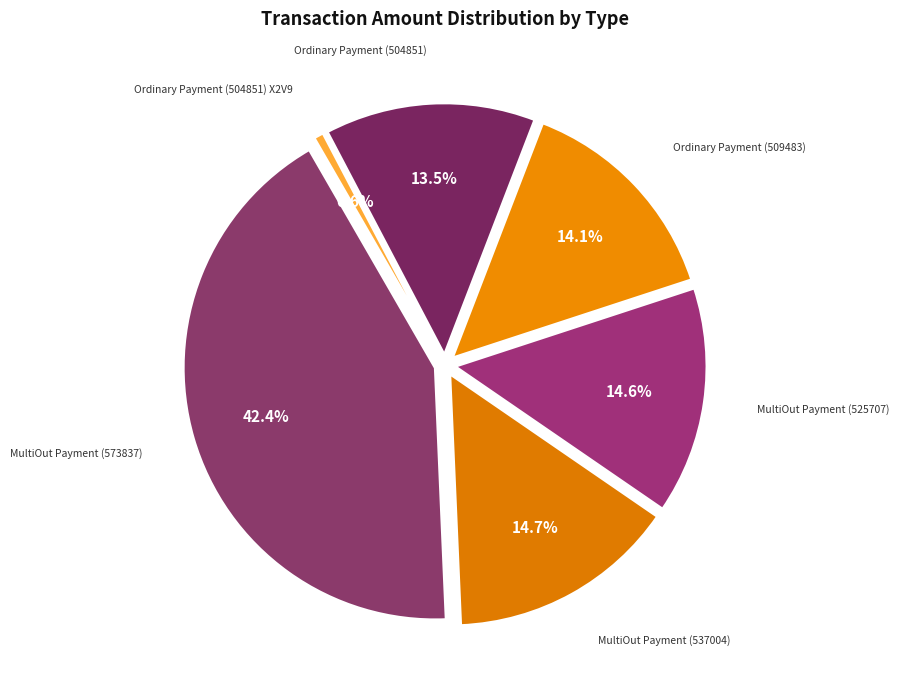

Does MultiOut Payment (573837) account for over 50% of the chart?

No